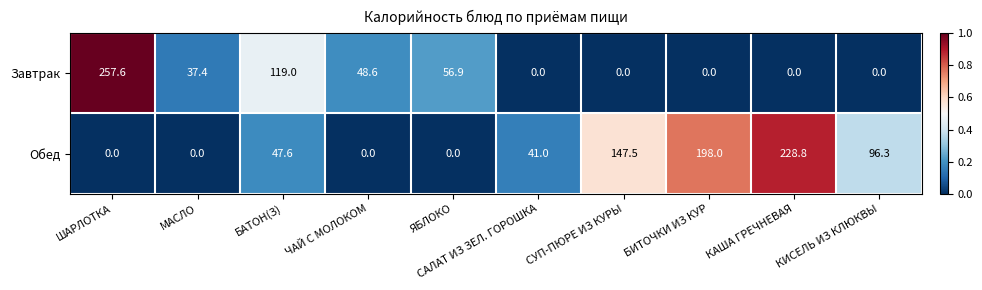

What is the difference between the maximum and minimum values in the Обед series?

228.8